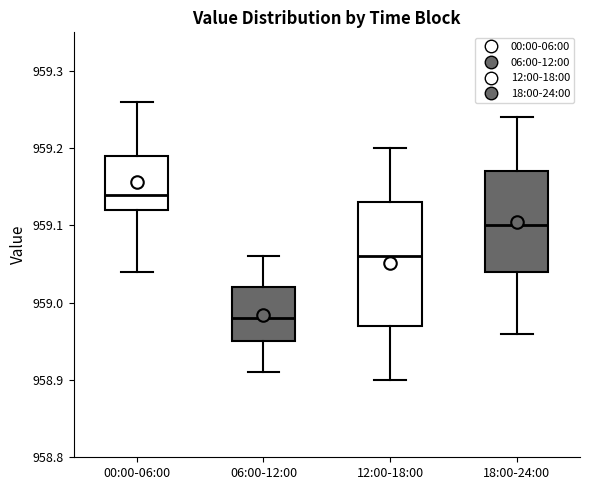

Which box's median line is the highest?

00:00-06:00